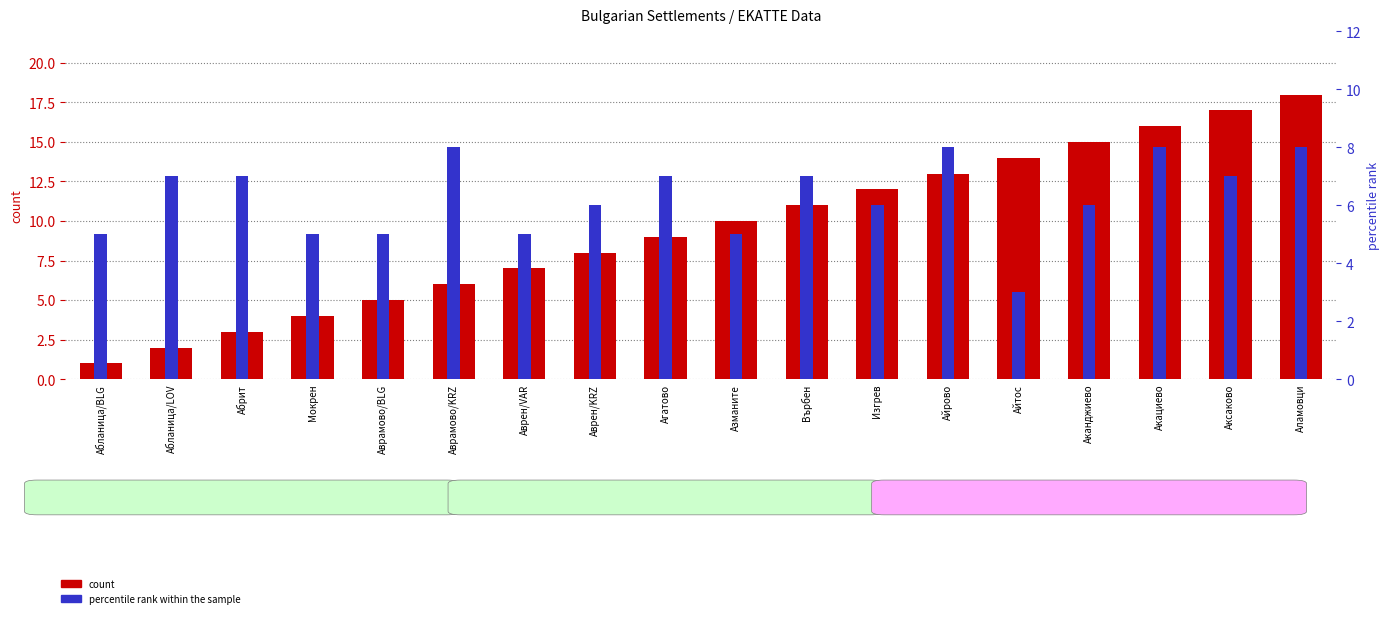

Reading right to left, extract all data points from this chart.

count: Аламовци=18	Аксаково=17	Акациево=16	Аканджиево=15	Айтос=14	Айрово=13	Изгрев=12	Върбен=11	Азманите=10	Агатово=9	Аврен/KRZ=8	Аврен/VAR=7	Аврамово/KRZ=6	Аврамово/BLG=5	Мокрен=4	Абрит=3	Абланица/LOV=2	Абланица/BLG=1
percentile rank within the sample: Аламовци=8	Аксаково=7	Акациево=8	Аканджиево=6	Айтос=3	Айрово=8	Изгрев=6	Върбен=7	Азманите=5	Агатово=7	Аврен/KRZ=6	Аврен/VAR=5	Аврамово/KRZ=8	Аврамово/BLG=5	Мокрен=5	Абрит=7	Абланица/LOV=7	Абланица/BLG=5